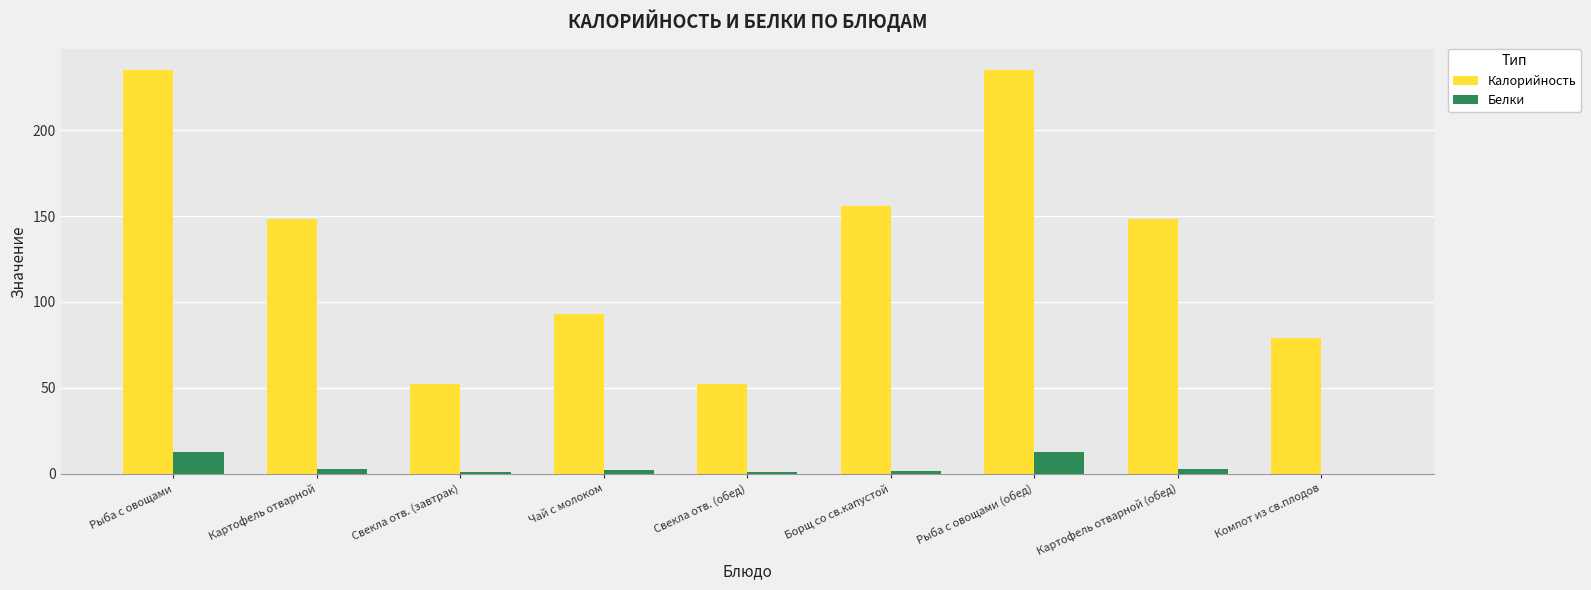

Where does the Белки series first go above 2?

Рыба с овощами